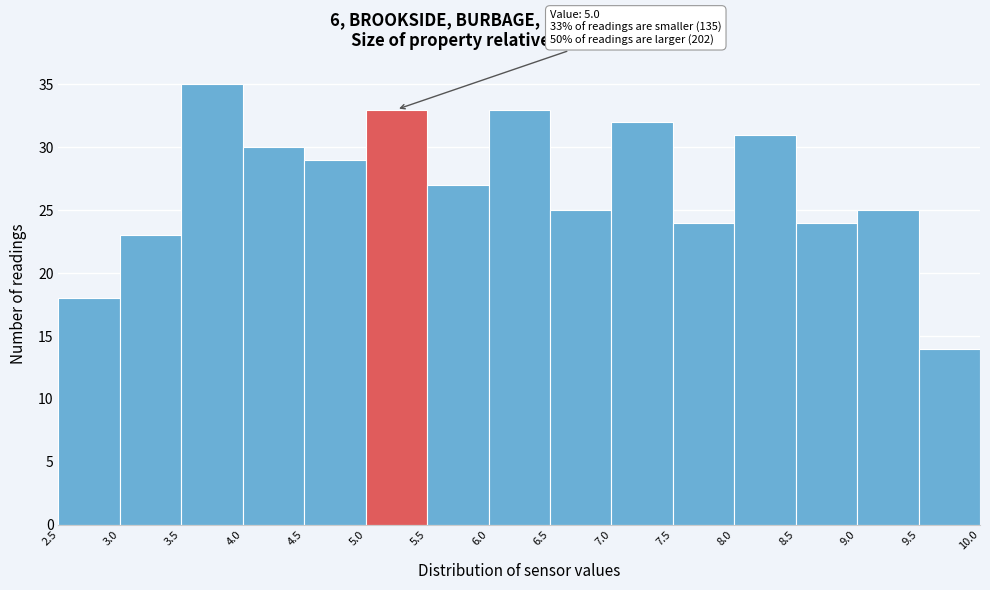

Over which range of the x-axis is the bar tallest?

3.5 to 4.0